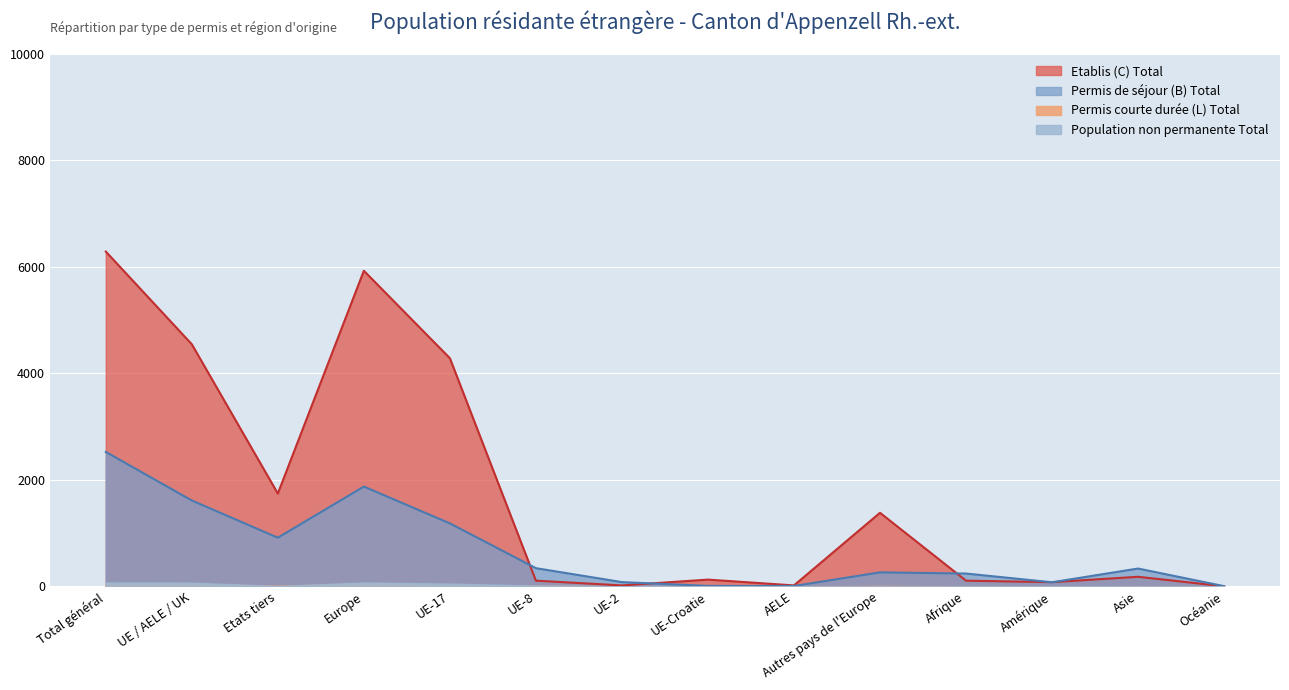

Which series has the largest range (max minus min)?

Etablis (C) Total